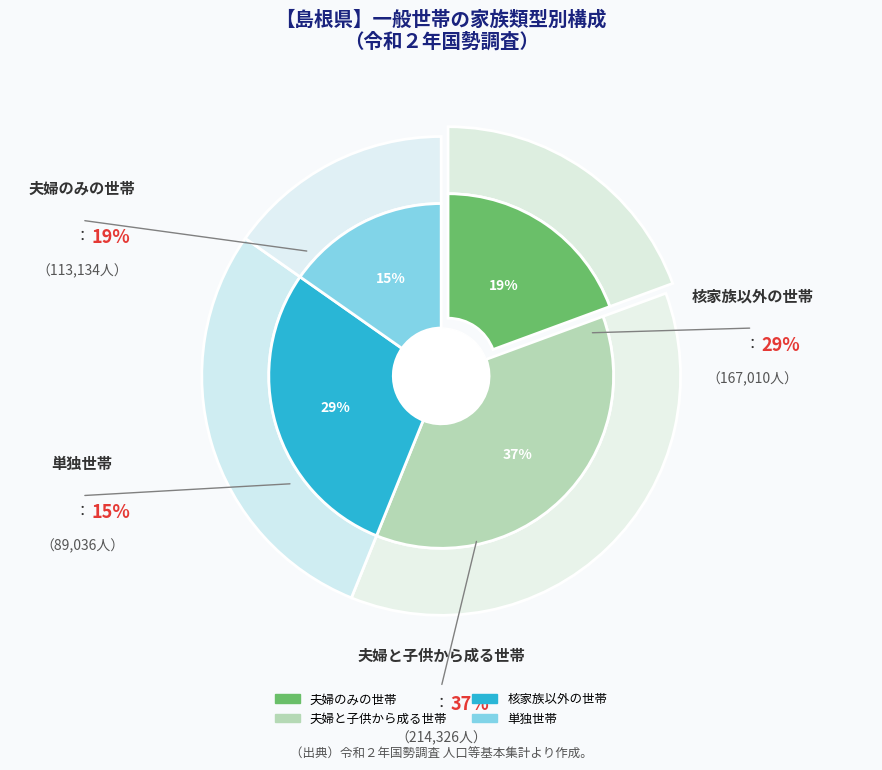

True or false: 夫婦のみの世帯 accounts for 34% of the total.

False